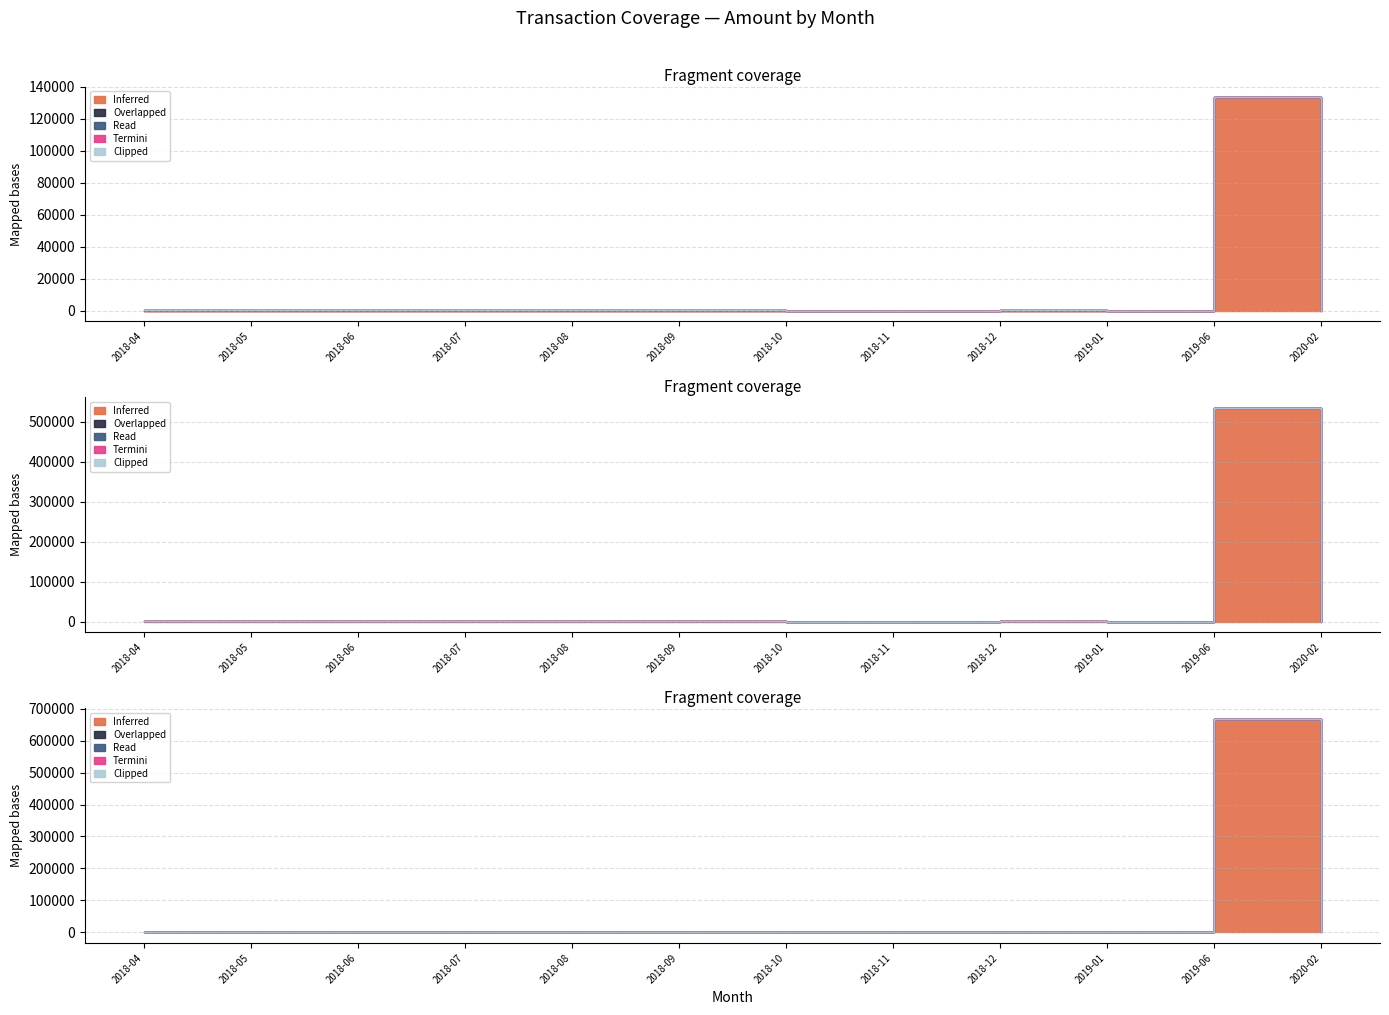

Rank the series at 2018-10 from highest to lowest value.

Inferred, Overlapped, Read, Termini, Clipped